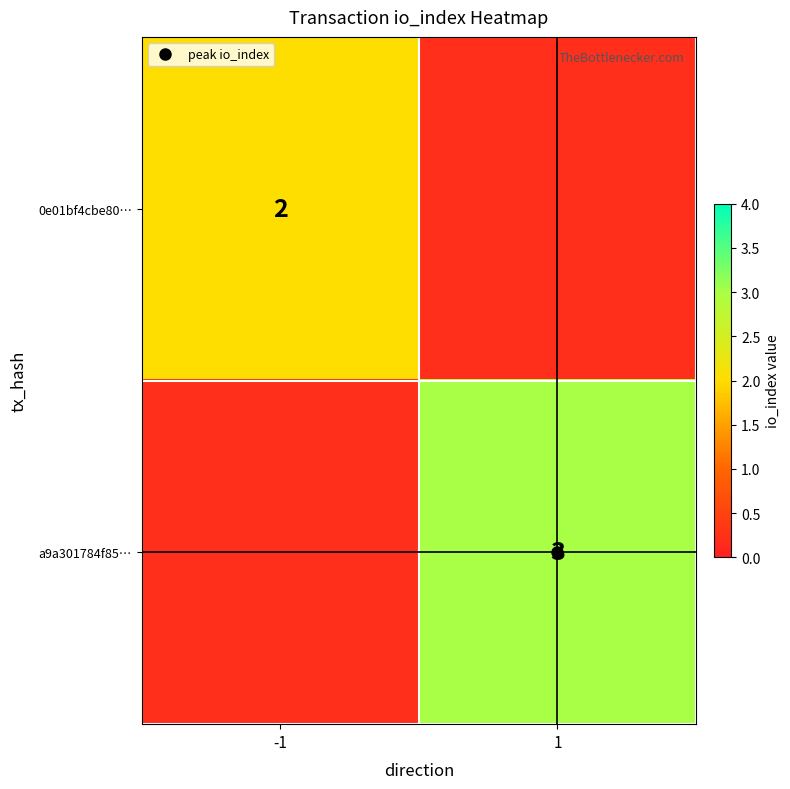

Is the value of a9a301784f85… at -1 greater than the value of 0e01bf4cbe80… at -1?

No